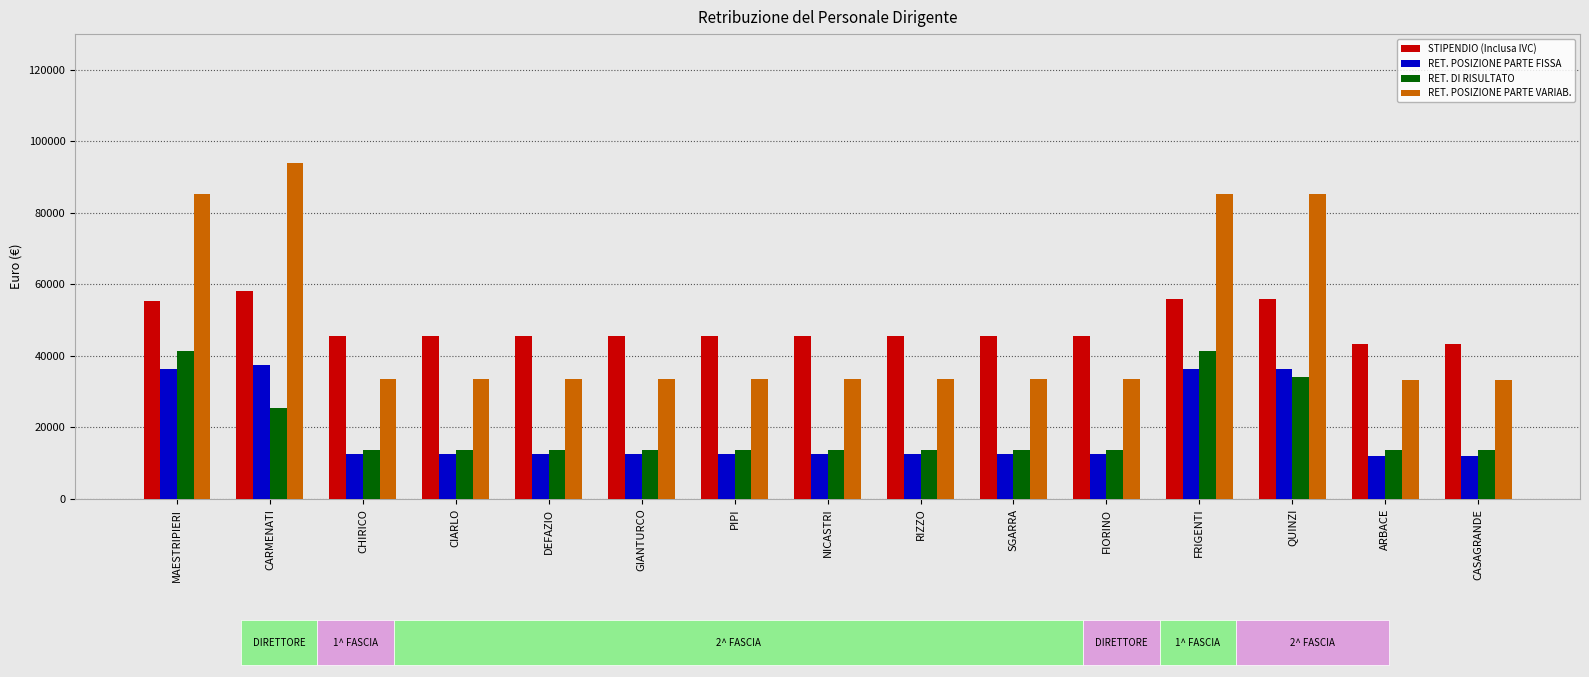

What is the label of the 6th bar from the right?

SGARRA